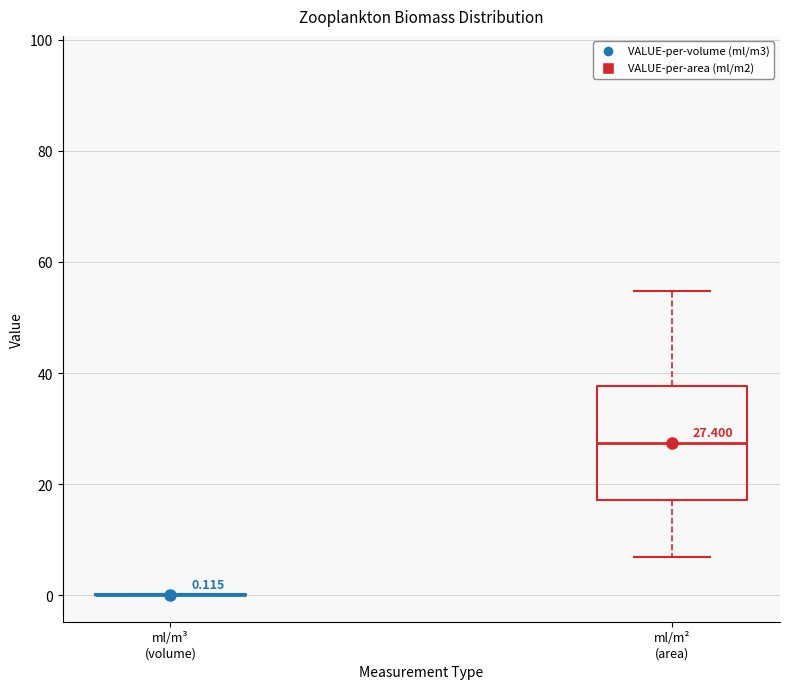

Which box is the tallest, from its lower edge to its upper edge?

ml/m² (area)